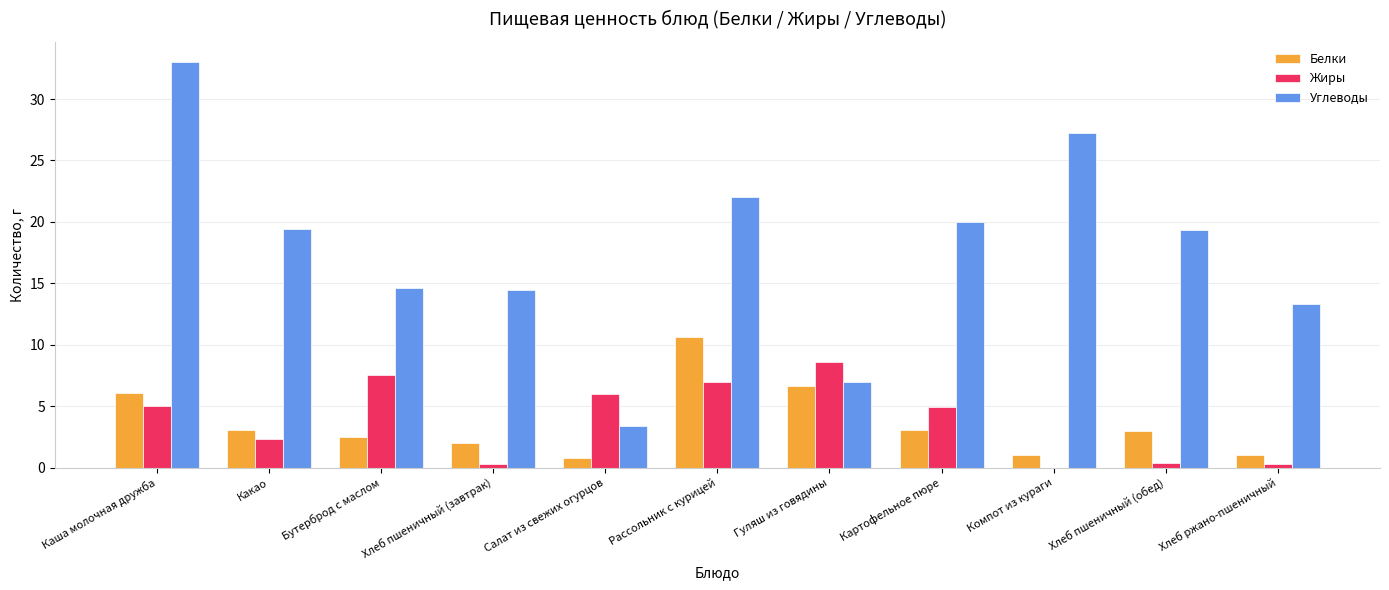

What is the approximate value of Углеводы at Компот из кураги?

27.2